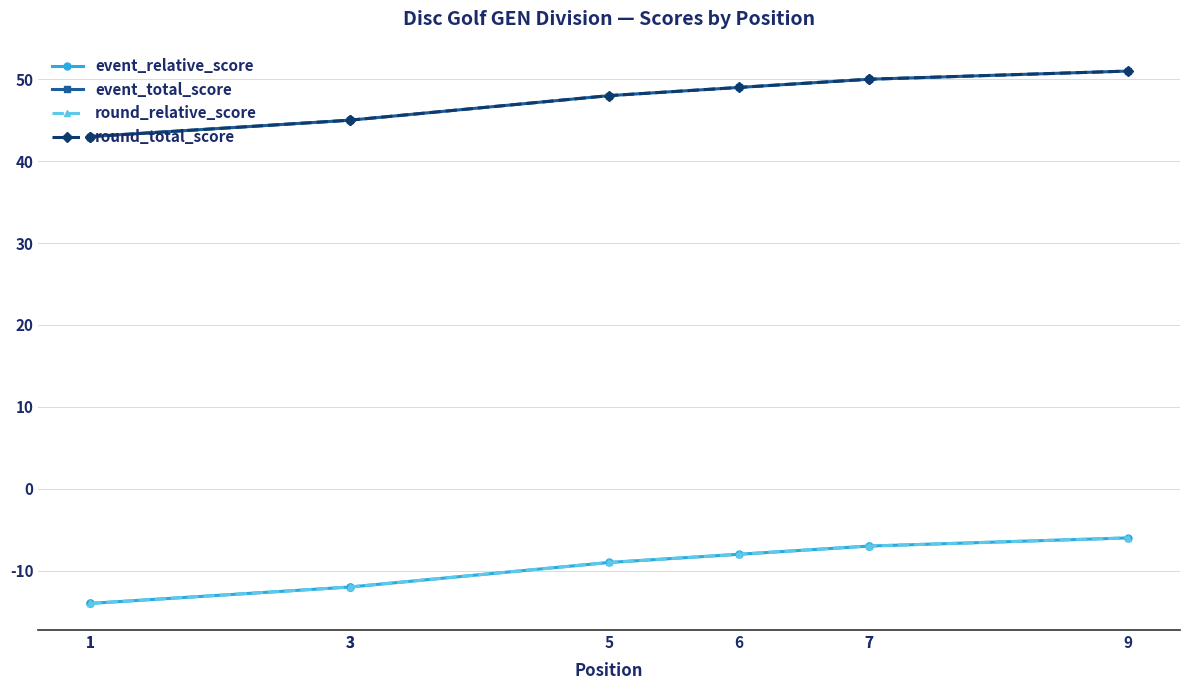

At which label is event_total_score closest to 47?

5